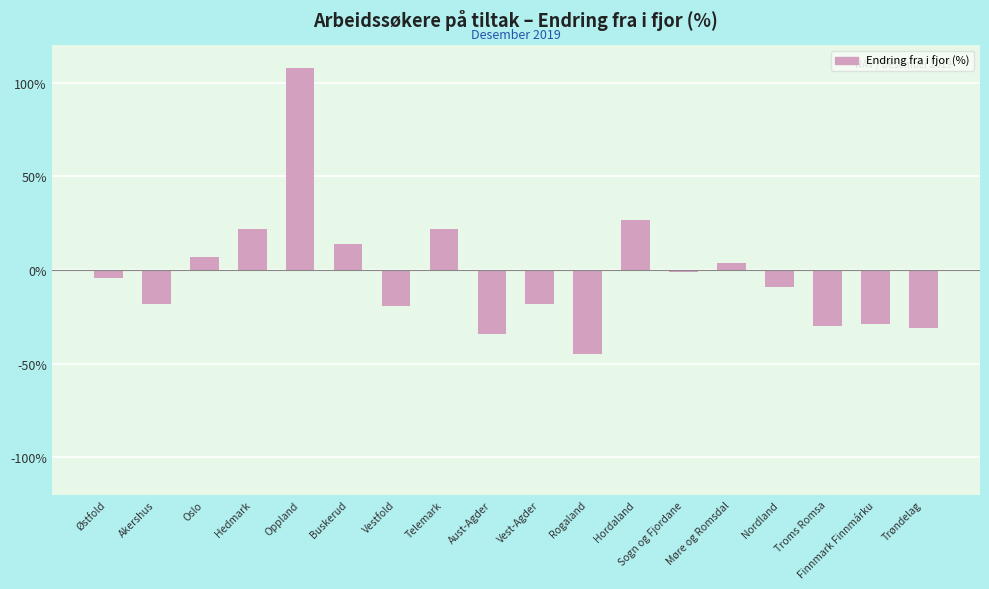

Between Hedmark and Troms Romsa, which is larger?

Hedmark